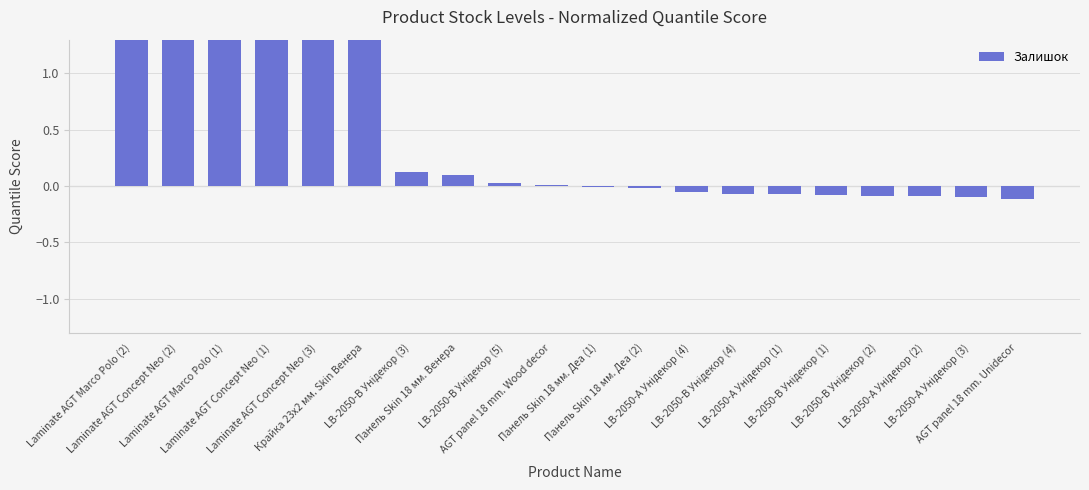

Which label corresponds to the largest value in the chart?

Laminate AGT Marco Polo (2)